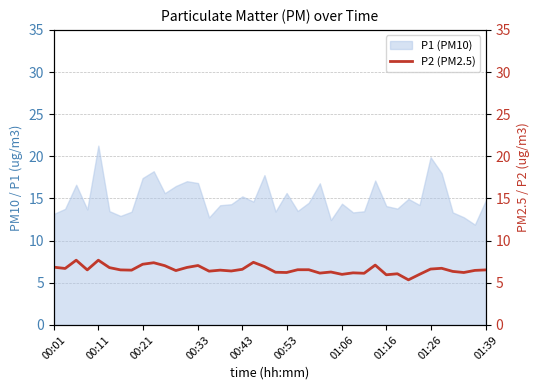

Which category has the highest value in the P1 (PM10) series?

00:11